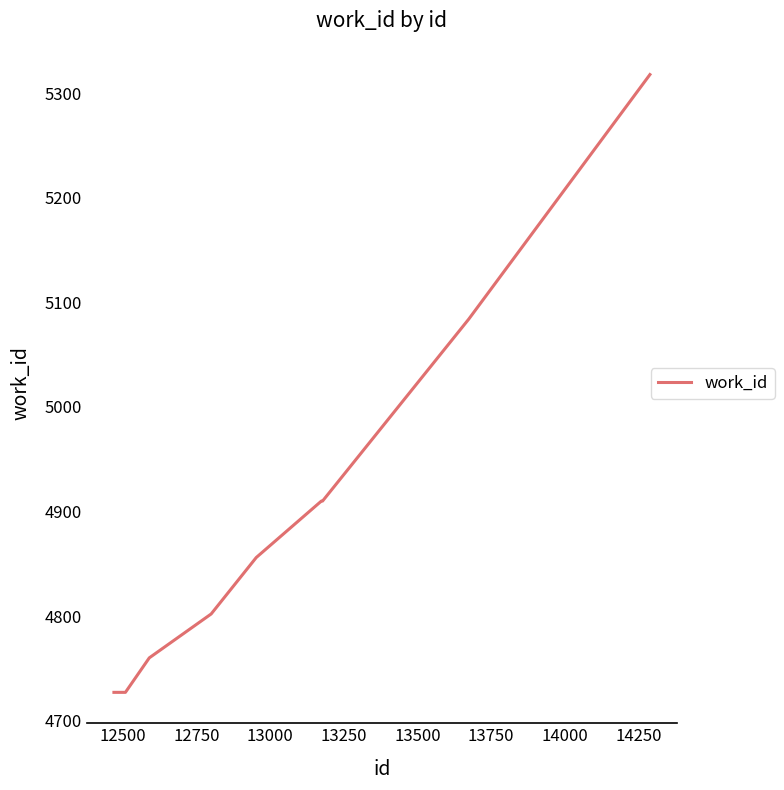

What is the greatest value displayed?

5318